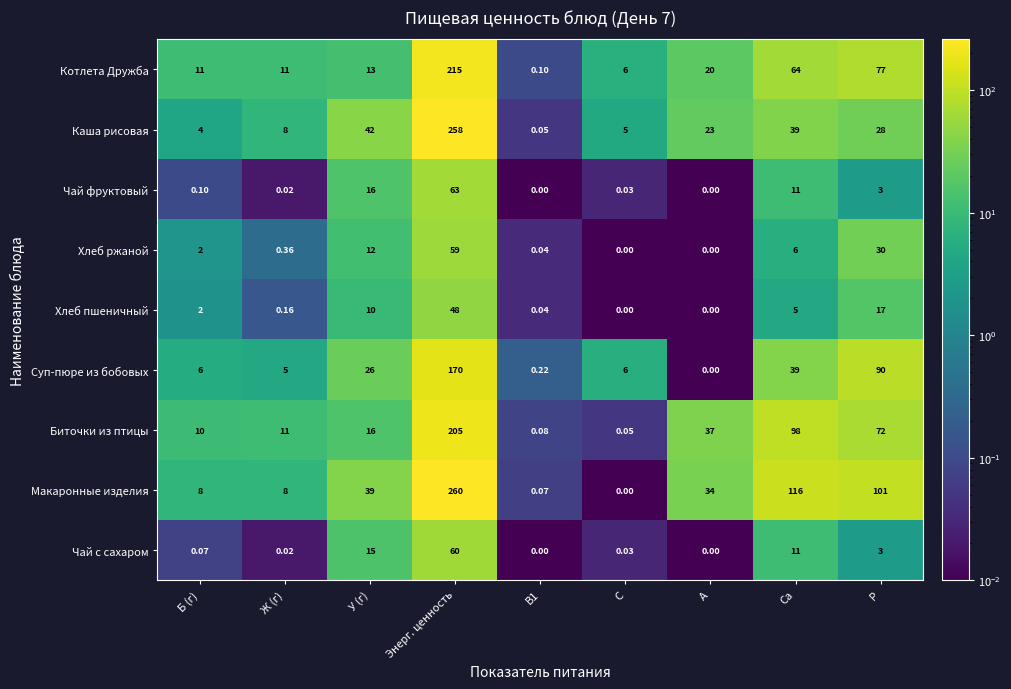

Which series changed the most between C and A?

Биточки из птицы